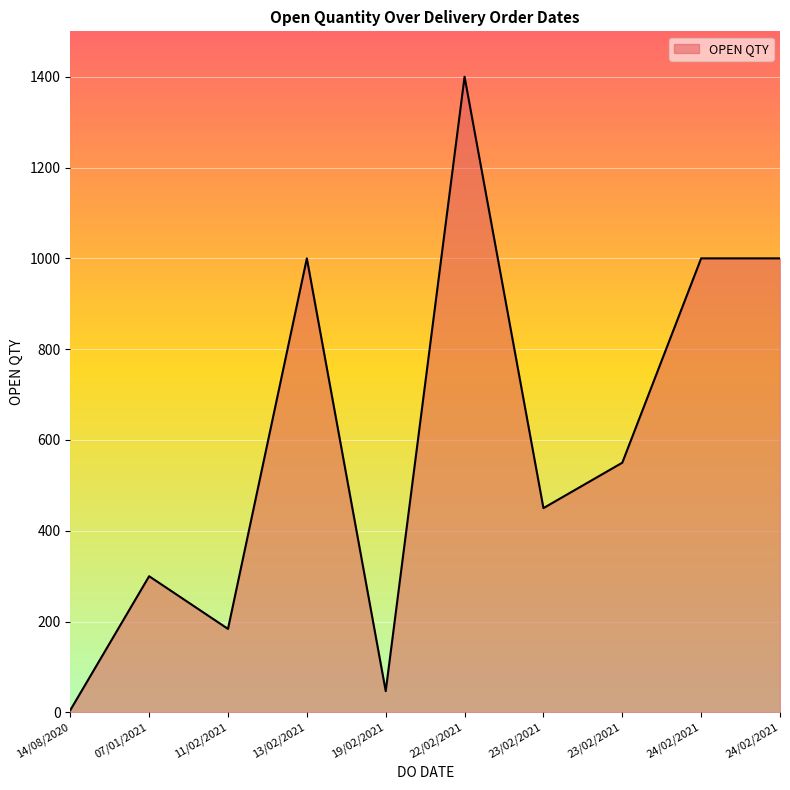

How many values are below 550?

5